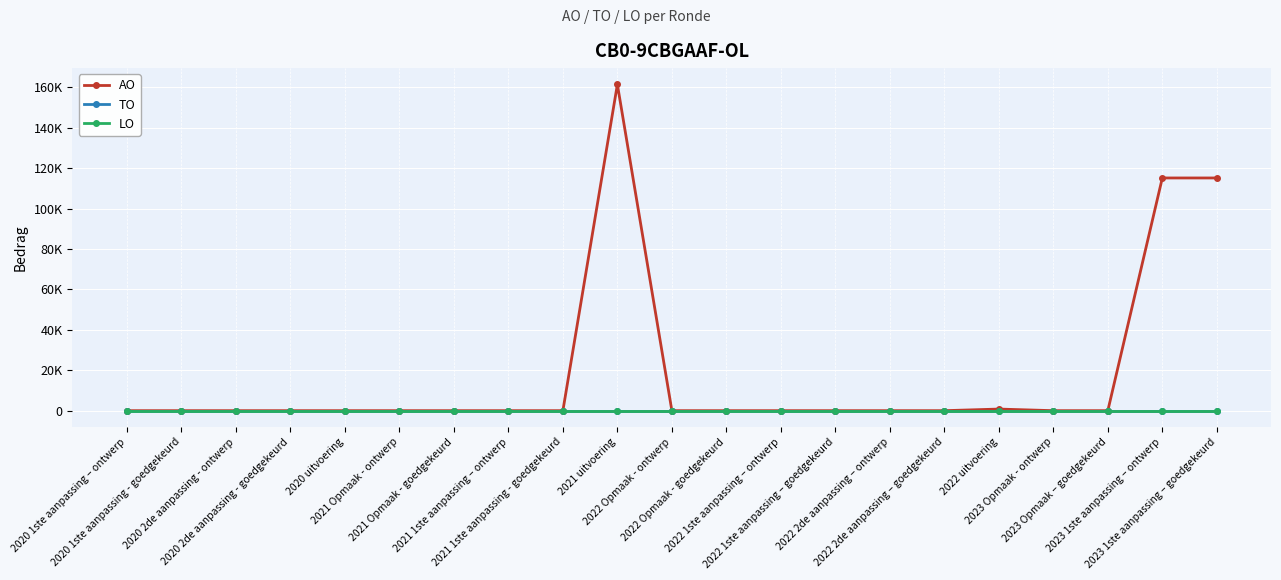

Does the chart have visible grid lines?

Yes